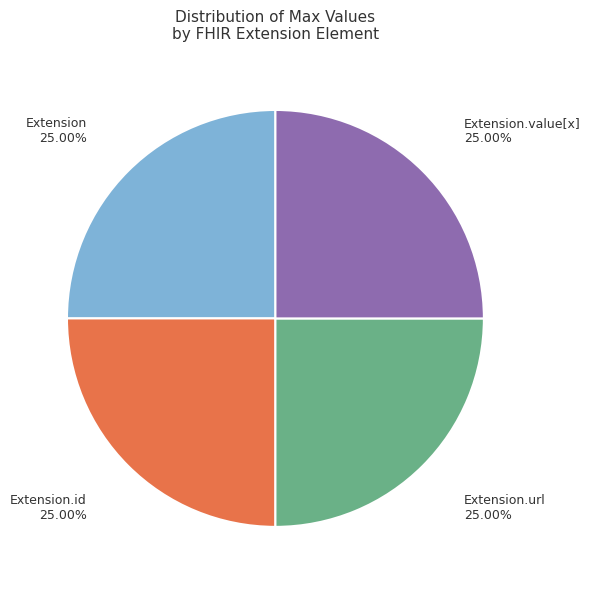

Does Extension.value[x] account for over 50% of the chart?

No